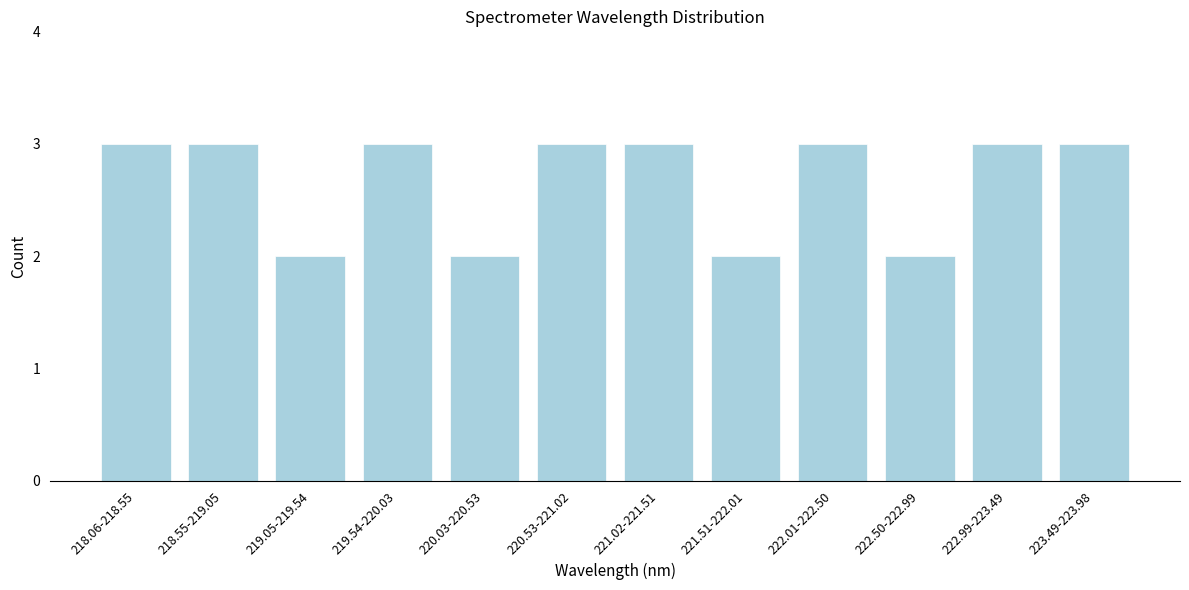

Reading left to right, transcribe all the data shown in this chart.

3	3	2	3	2	3	3	2	3	2	3	3